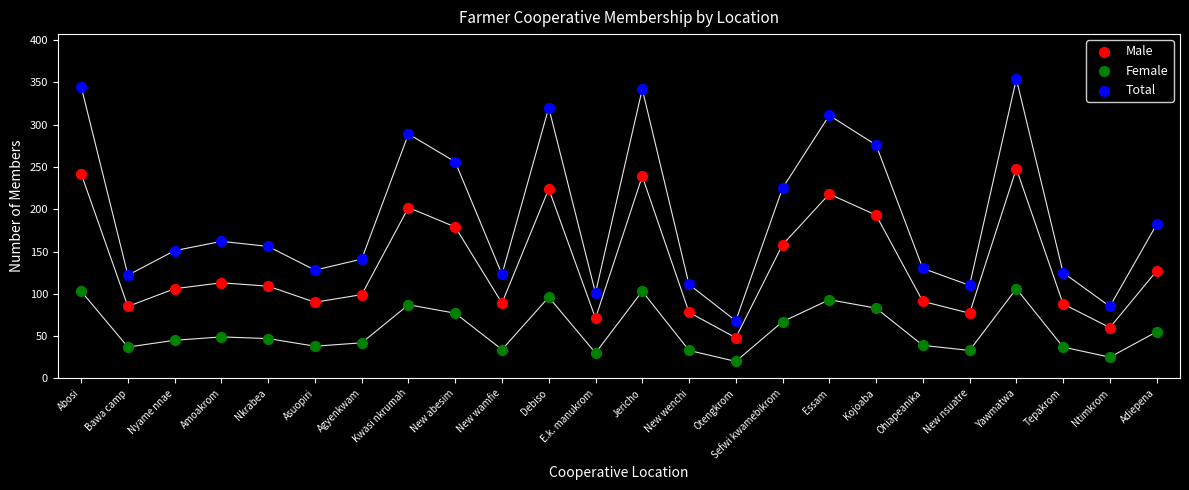

Across all data points, what is the range of Y values (max minus min)?

334